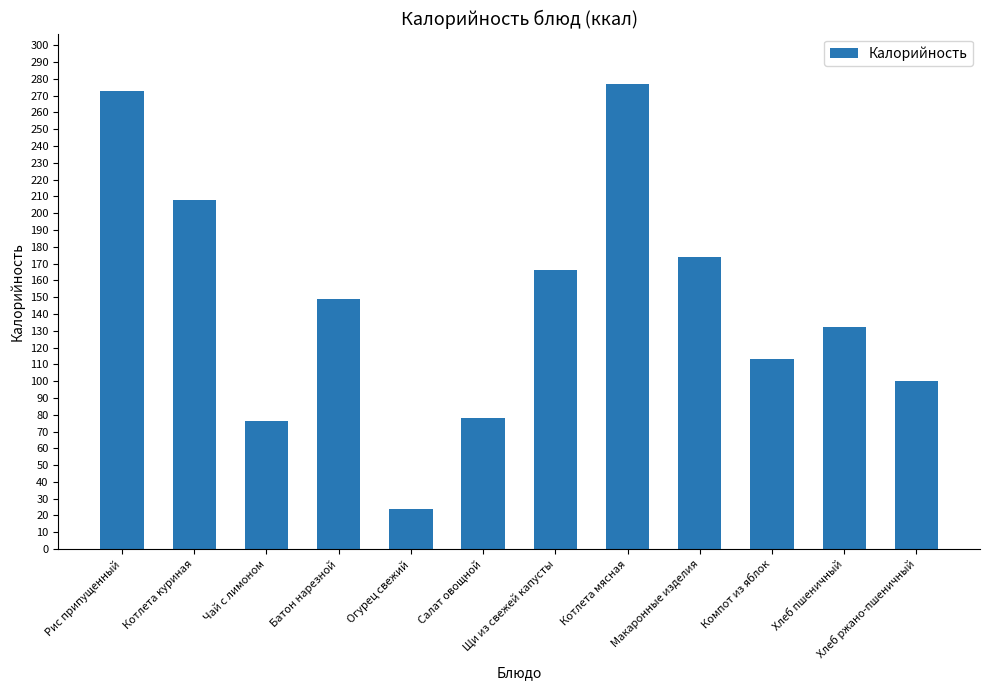

How many data points are less than 149?

6